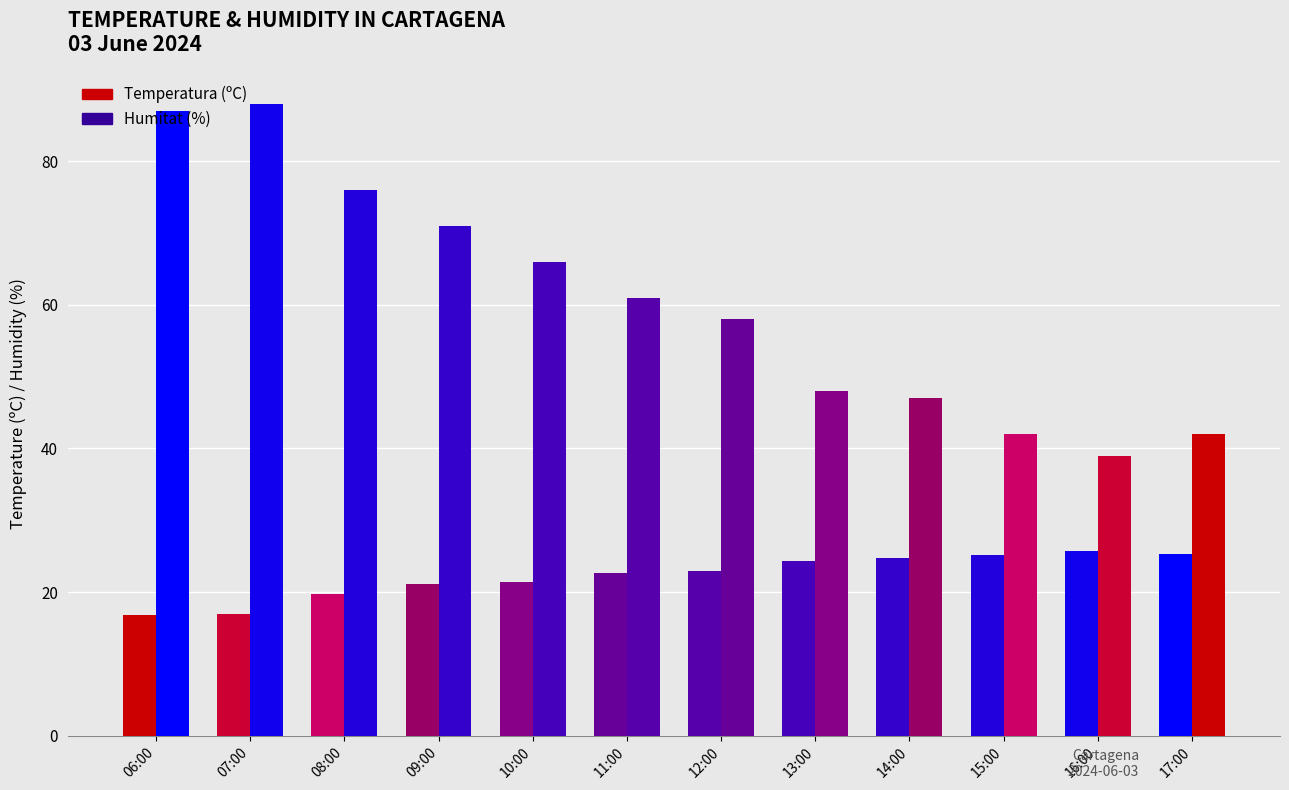

How many bars are there in each group?

2